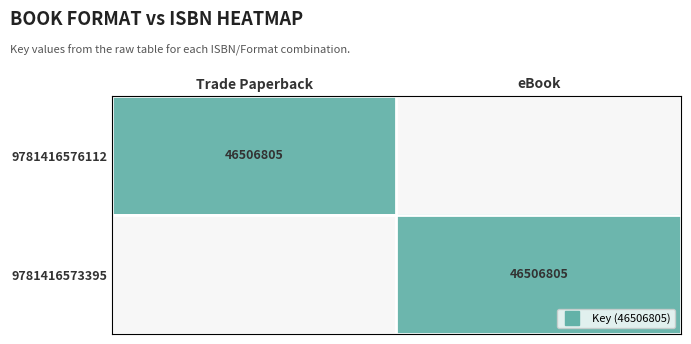

What is the difference between the 9781416576112 values at Trade Paperback and eBook?

46506805